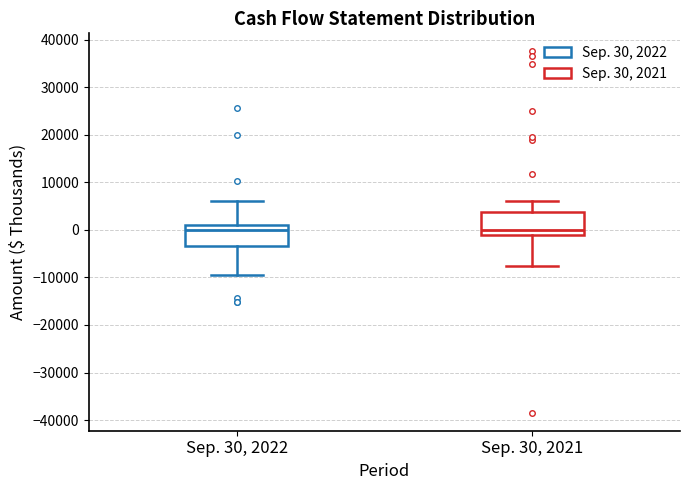

Reading left to right, transcribe this box plot: for each box, give where its median line is, the range the box spans, and where its two whiskers end, as read against the y-axis. The values are not printed on the chart, so give them approximately, as read against the axis.

Sep. 30, 2022: median 0, box -3000 to 1000, whiskers -10000 to 6000
Sep. 30, 2021: median 0, box -1000 to 4000, whiskers -8000 to 6000